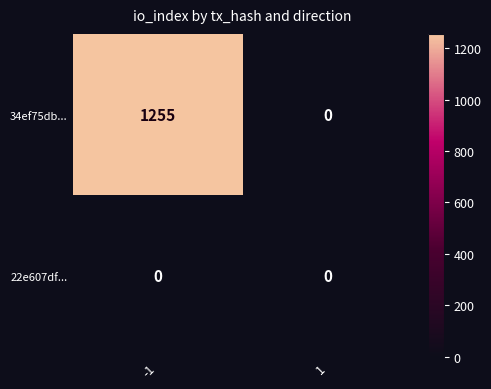

What is the difference between the 34ef75db... values at 1 and -1?

1255